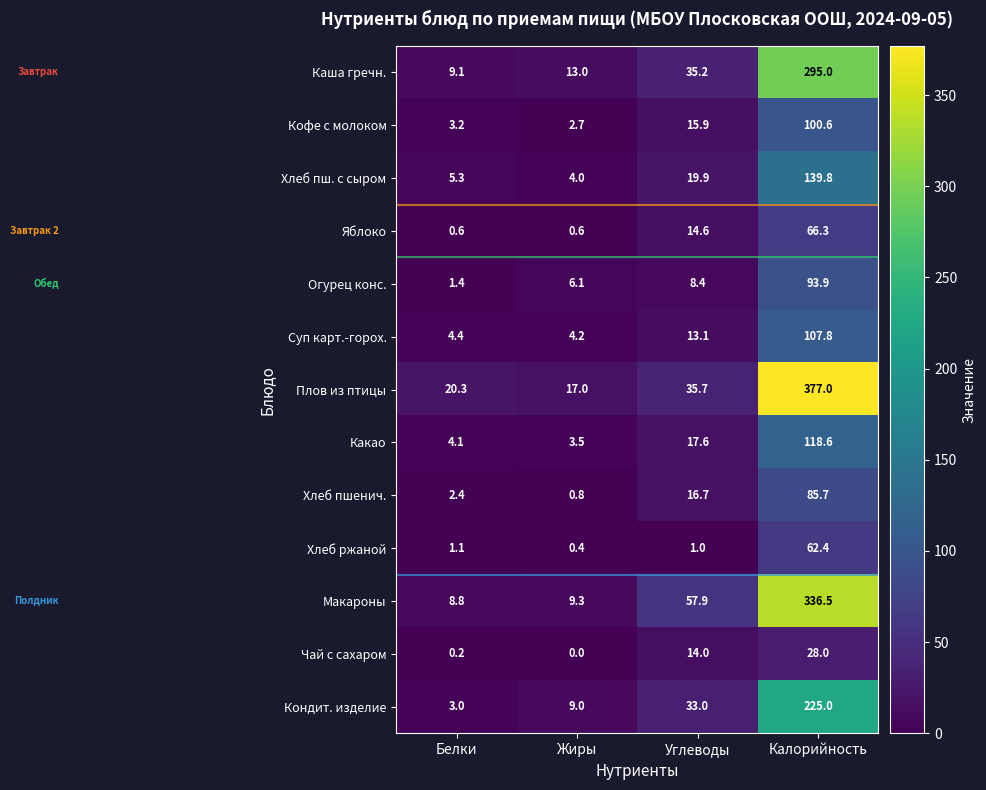

Which label corresponds to the largest value in the chart?

Калорийность